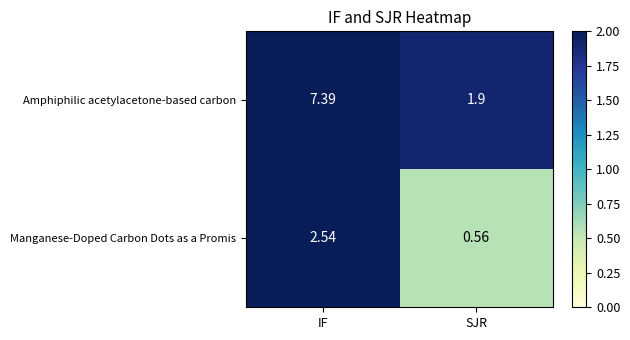

Which category has the lowest value across all series?

SJR